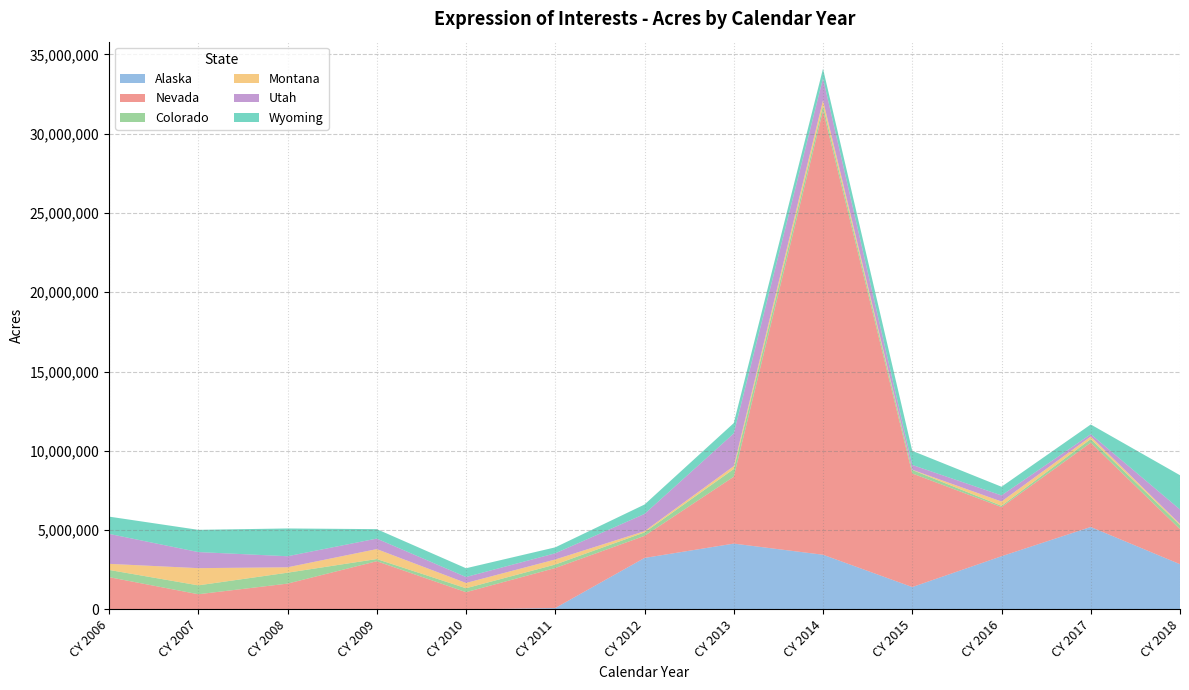

Reading left to right, what are all the values shown in this chart?

Alaska: 0.0	0.0	0.0	0.0	0.0	89248.0	3247766.0	4151768.0	3448800.0	1411701.0	3354006.0	5199900.0	2852803.0
Nevada: 2036017.0	958813.0	1628686.0	3040240.0	1087840.0	2522794.0	1391566.0	4216155.0	28000000.0	7163702.0	3096800.0	5313585.0	2209994.0
Colorado: 455610.0	559479.0	688623.0	137794.0	248594.0	219651.0	217542.0	485907.0	306127.0	218633.0	82945.0	228294.0	251552.6
Montana: 383765.0	1085718.0	340894.0	627452.0	333000.0	318774.0	78059.0	182435.0	344649.0	14675.0	271422.0	160436.0	74039.8
Utah: 1889944.0	1014296.0	696547.0	662068.0	375803.0	390406.0	1086705.0	2062501.0	1388196.0	302085.0	385195.0	149154.0	915984.0
Wyoming: 1087901.0	1401363.0	1751386.0	595704.0	552778.0	374629.0	592557.0	651256.0	606549.0	889957.0	546508.0	611000.0	2158256.0